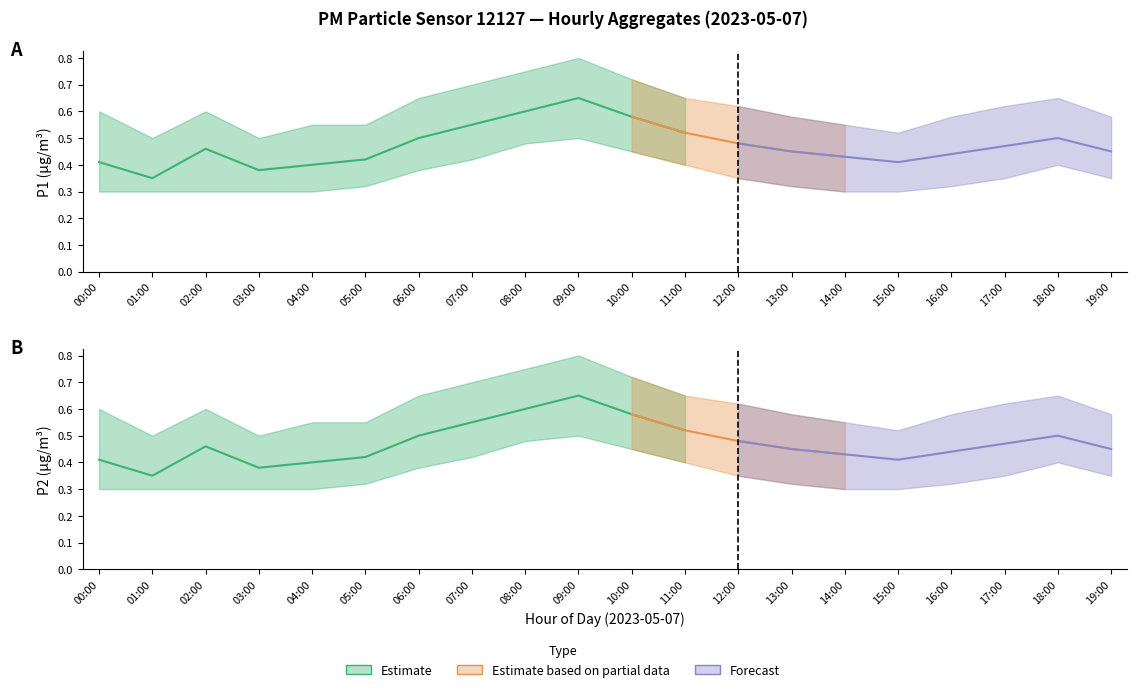

What position from the left is 06:00?

7